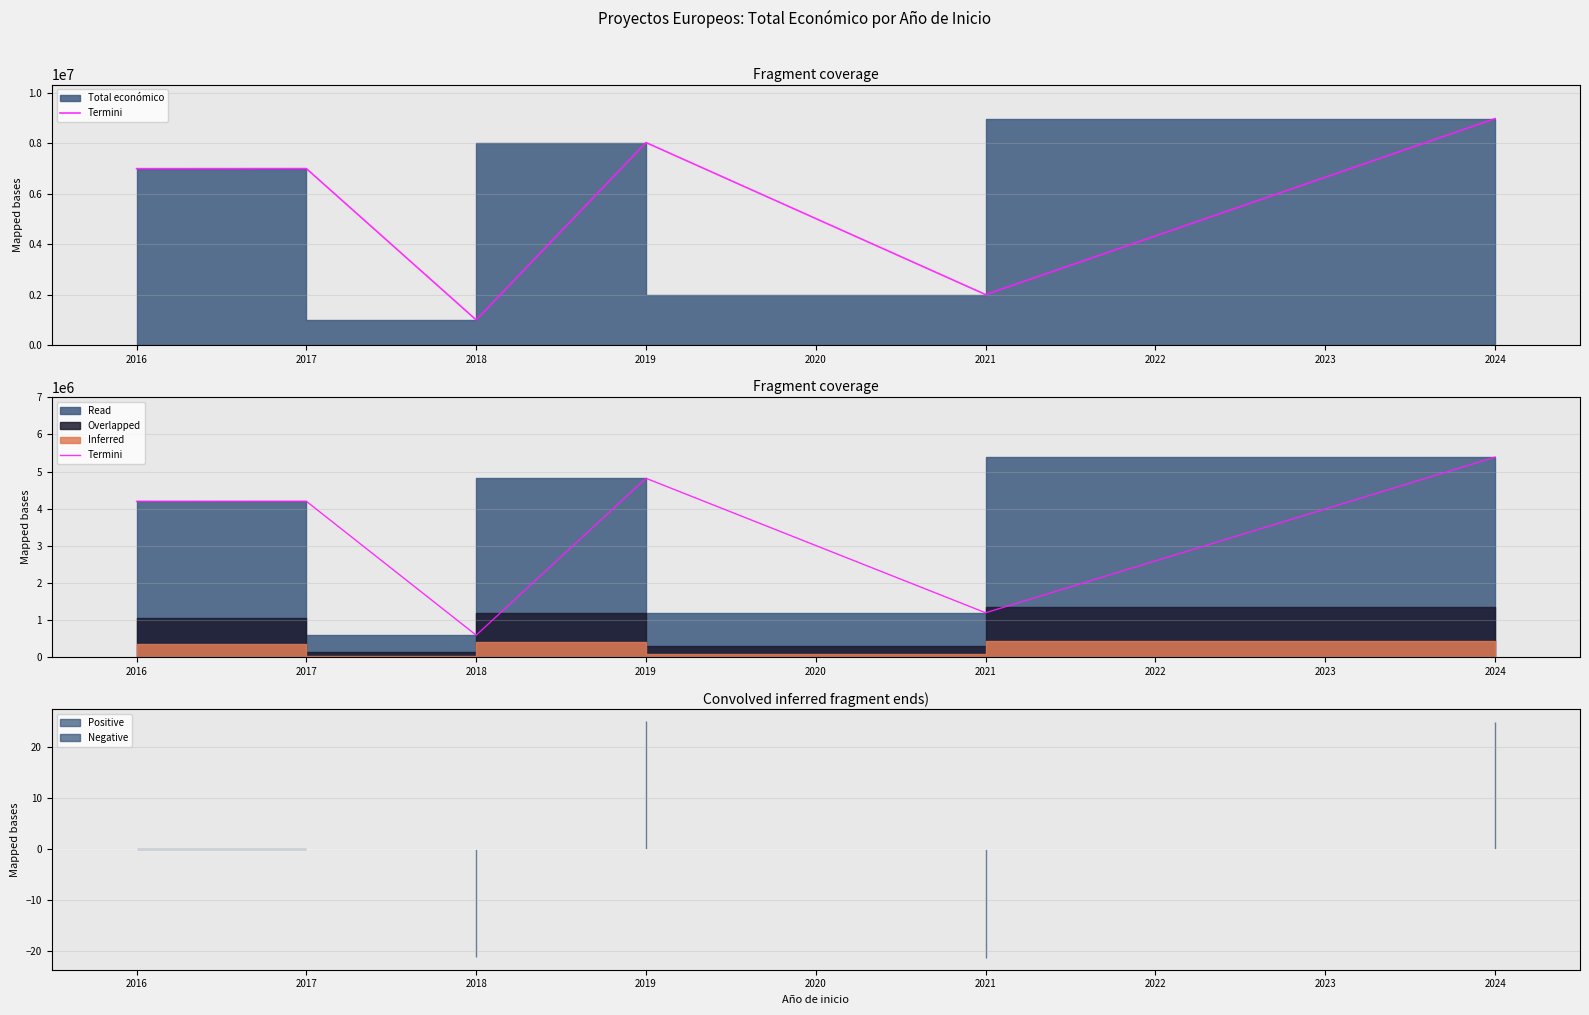

At which category does the chart reach its minimum across all series?

2017